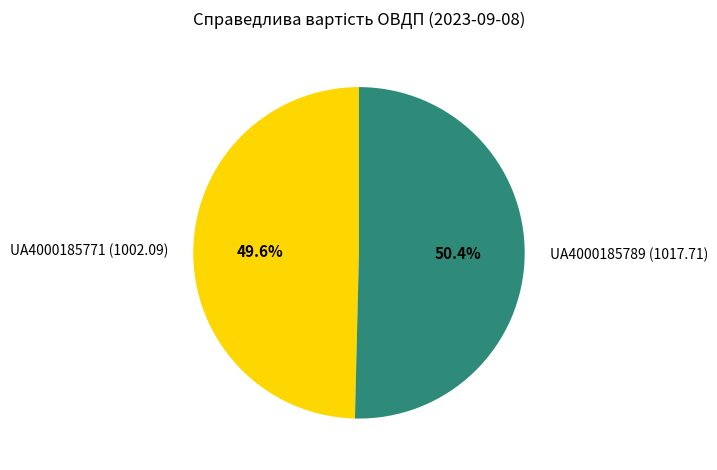

Is there any slice that represents more than half of the pie?

Yes